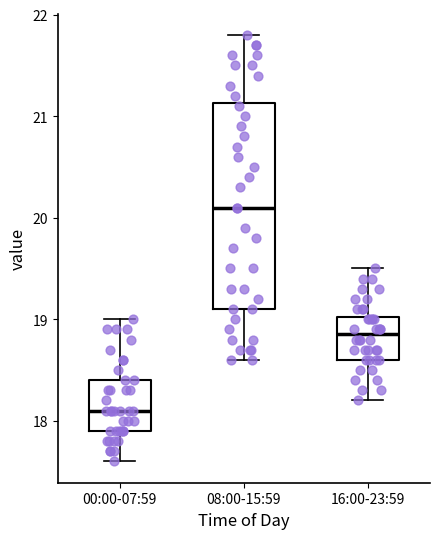

Where does the median line of the box for 00:00-07:59 sit on the y-axis? The values are not printed on the chart, so give them approximately, as read against the axis.

18.1